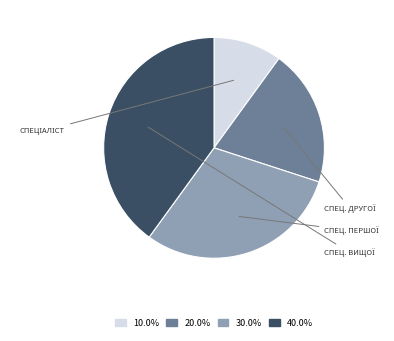

Is there a majority slice in this chart?

No